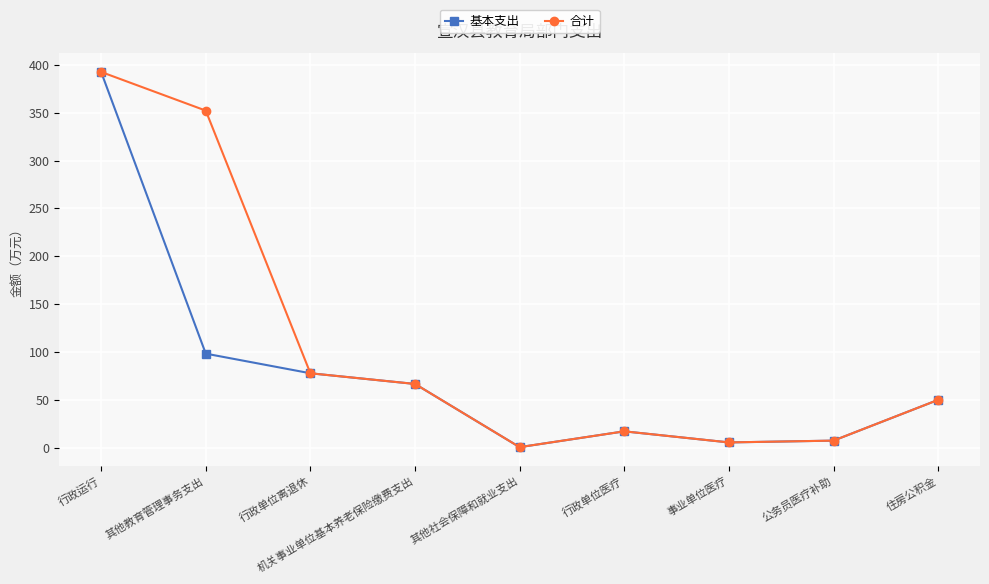

The 基本支出 series shows 39.4 at 行政单位离退休. True or false?

False